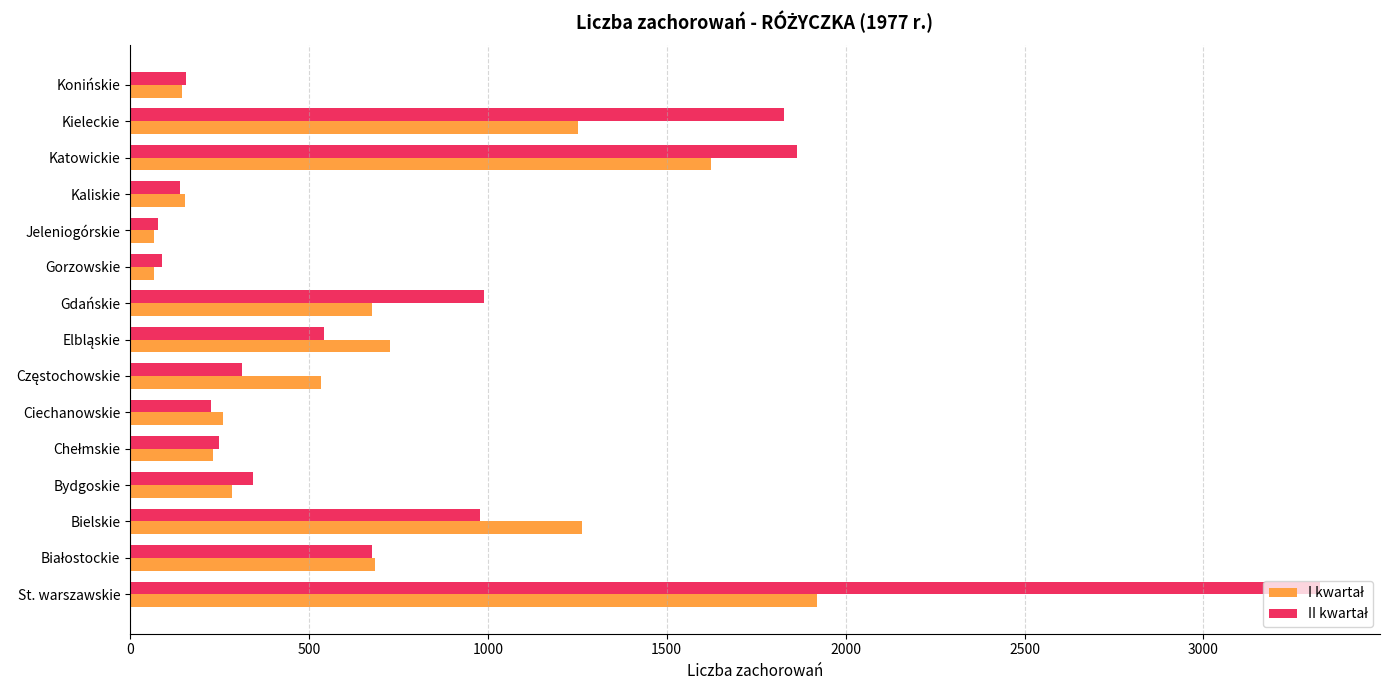

What is the difference between the highest and lowest values at Bielskie?

286